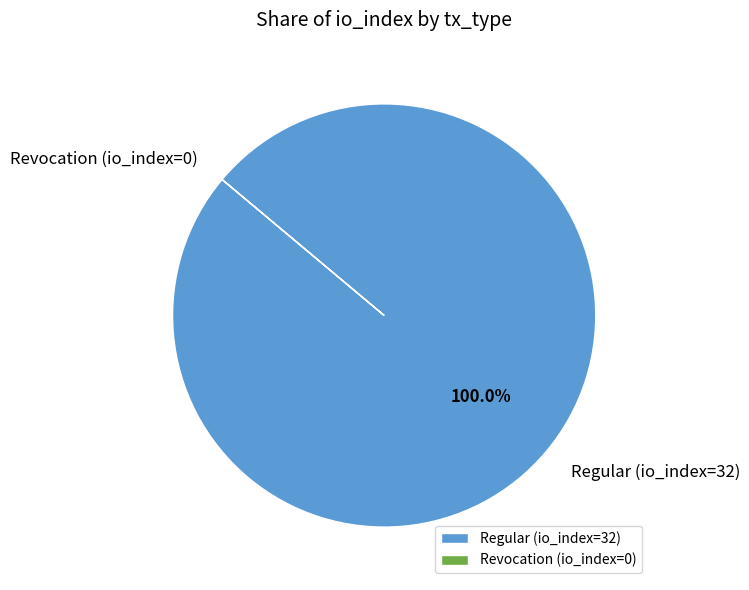

Which slice is the largest?

Regular (io_index=32)